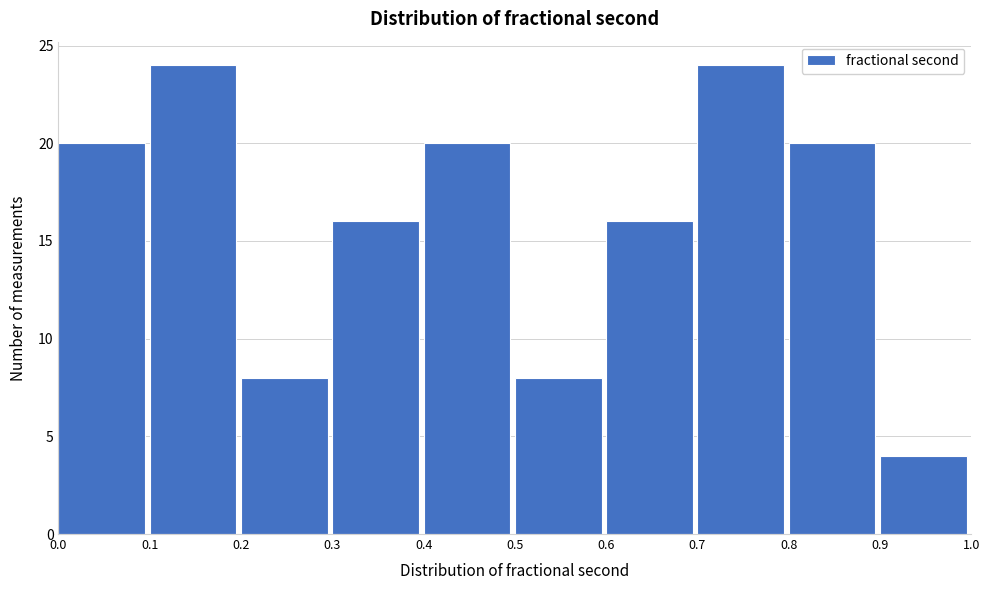

Reading left to right, list every bar in this chart as the range it spans on the x-axis followed by its height. The values are not printed on the chart, so give them approximately, as read against the axis.

0.0 to 0.1: 20
0.1 to 0.2: 24
0.2 to 0.3: 8
0.3 to 0.4: 16
0.4 to 0.5: 20
0.5 to 0.6: 8
0.6 to 0.7: 16
0.7 to 0.8: 24
0.8 to 0.9: 20
0.9 to 1.0: 4